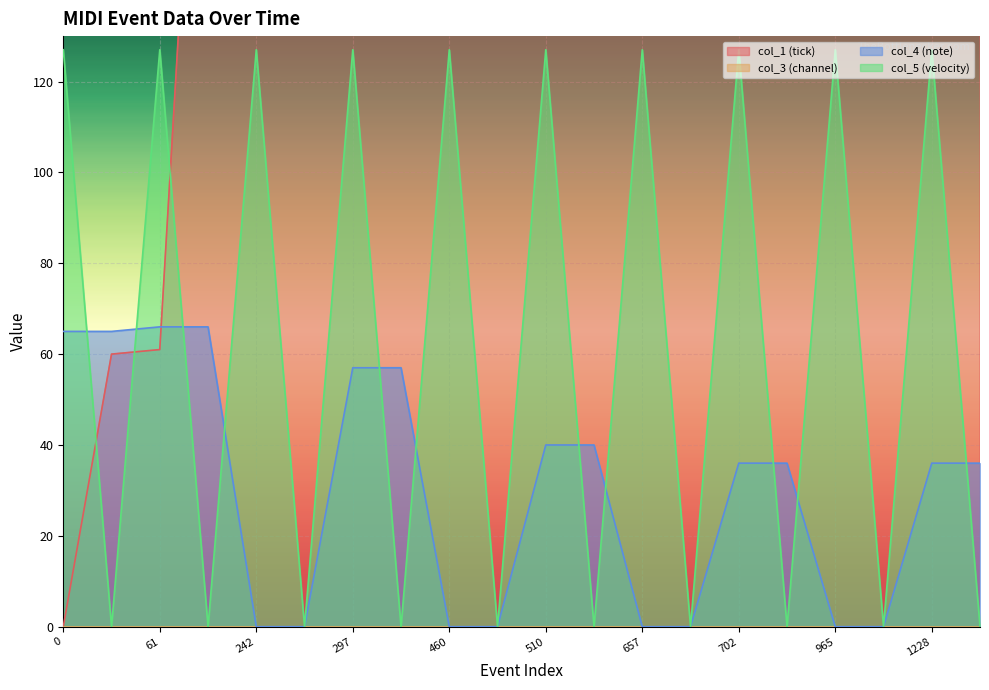

What is the sum of all col_5 (velocity) values?

1270